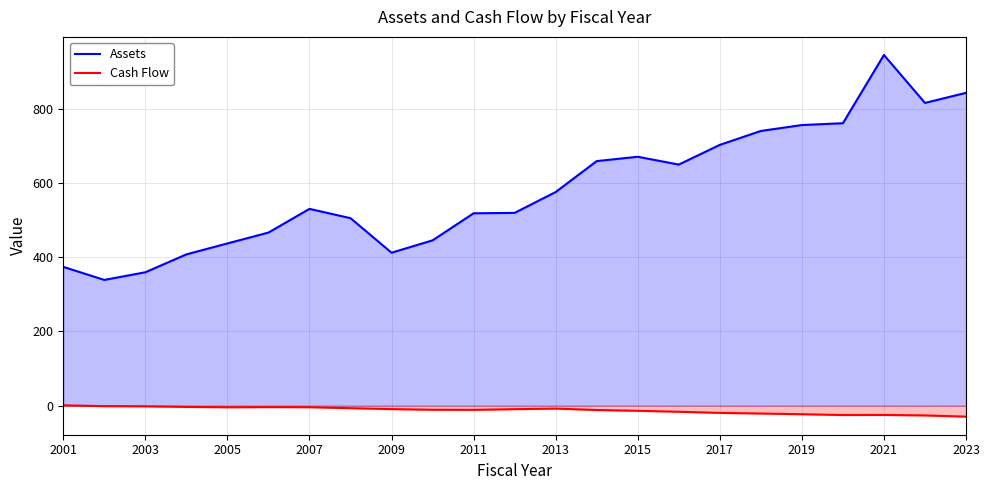

The value of Assets at 2021 is 944.1. True or false?

True